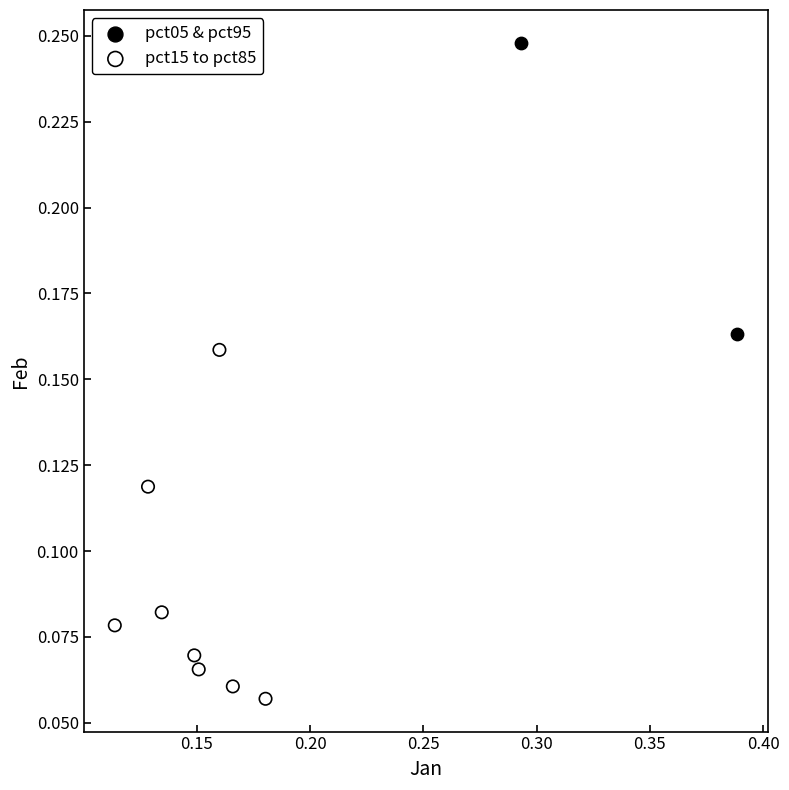

What are all the series names shown in the legend?

pct05 & pct95, pct15 to pct85